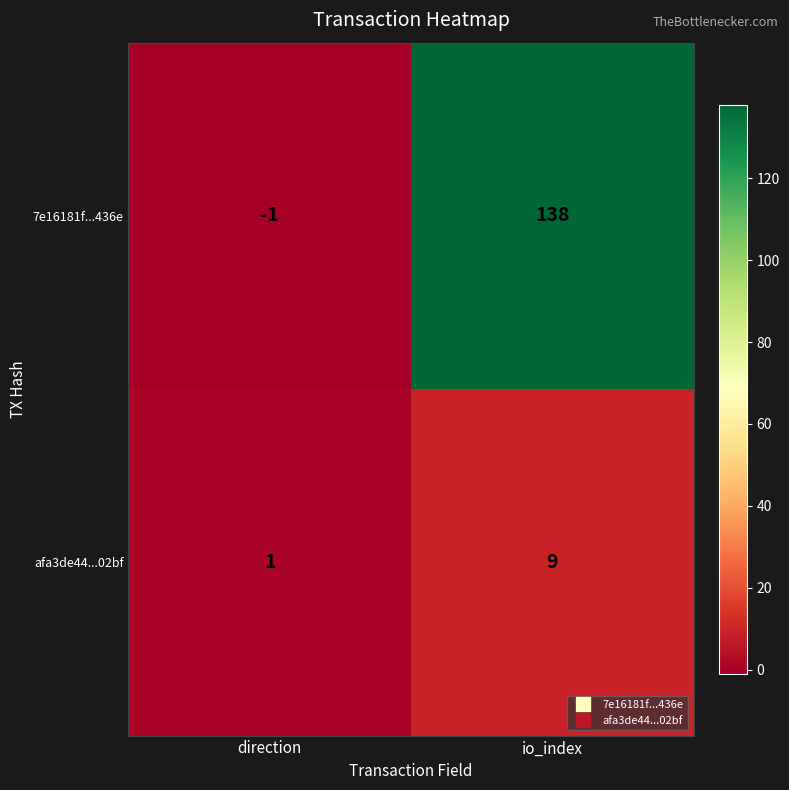

Reading left to right, transcribe all the data shown in this chart.

7e16181f...436e: direction=-1	io_index=138
afa3de44...02bf: direction=1	io_index=9